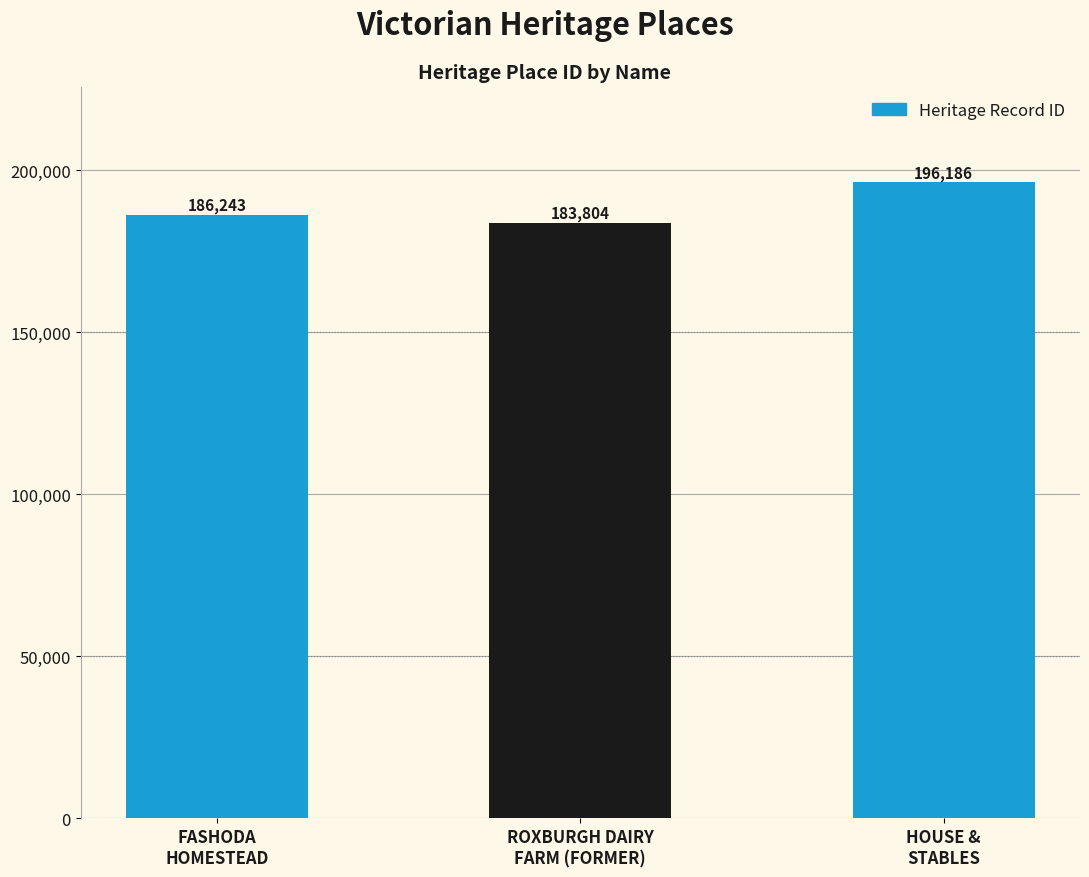

What is the difference between the maximum and minimum values?

12382